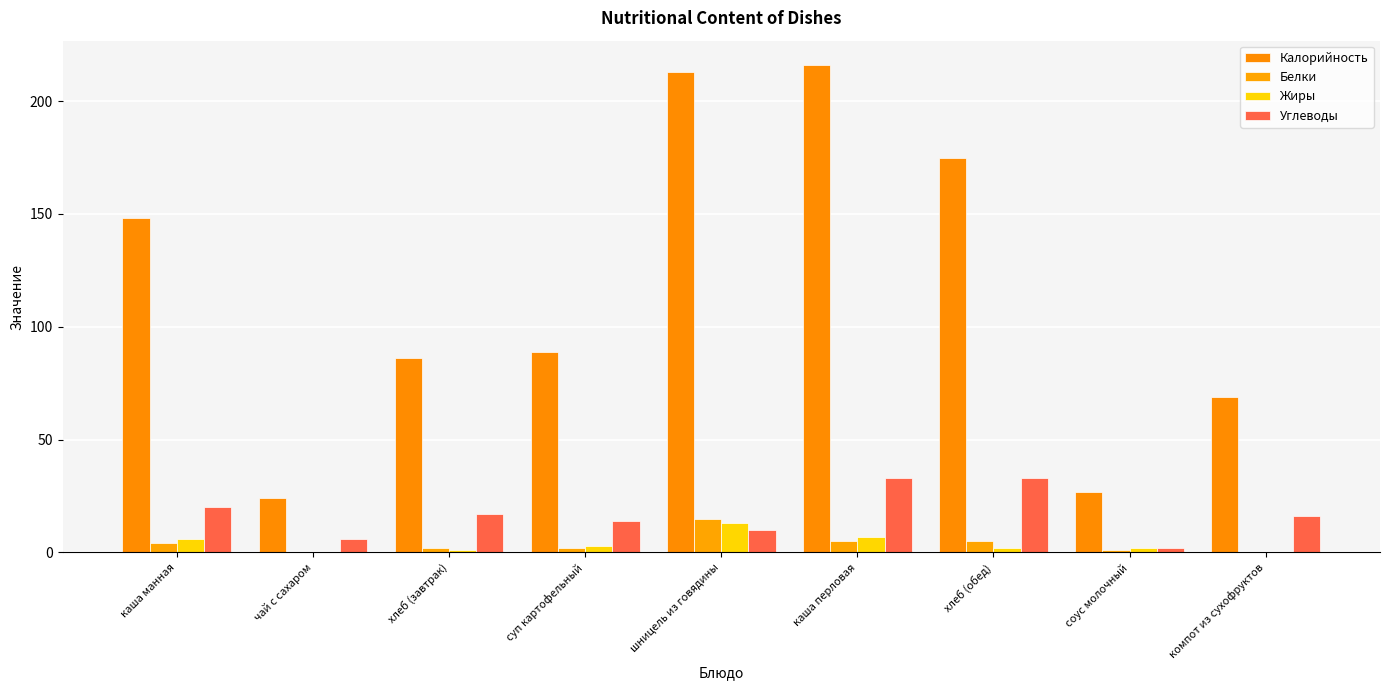

Which category has the highest value in the Жиры series?

шницель из говядины